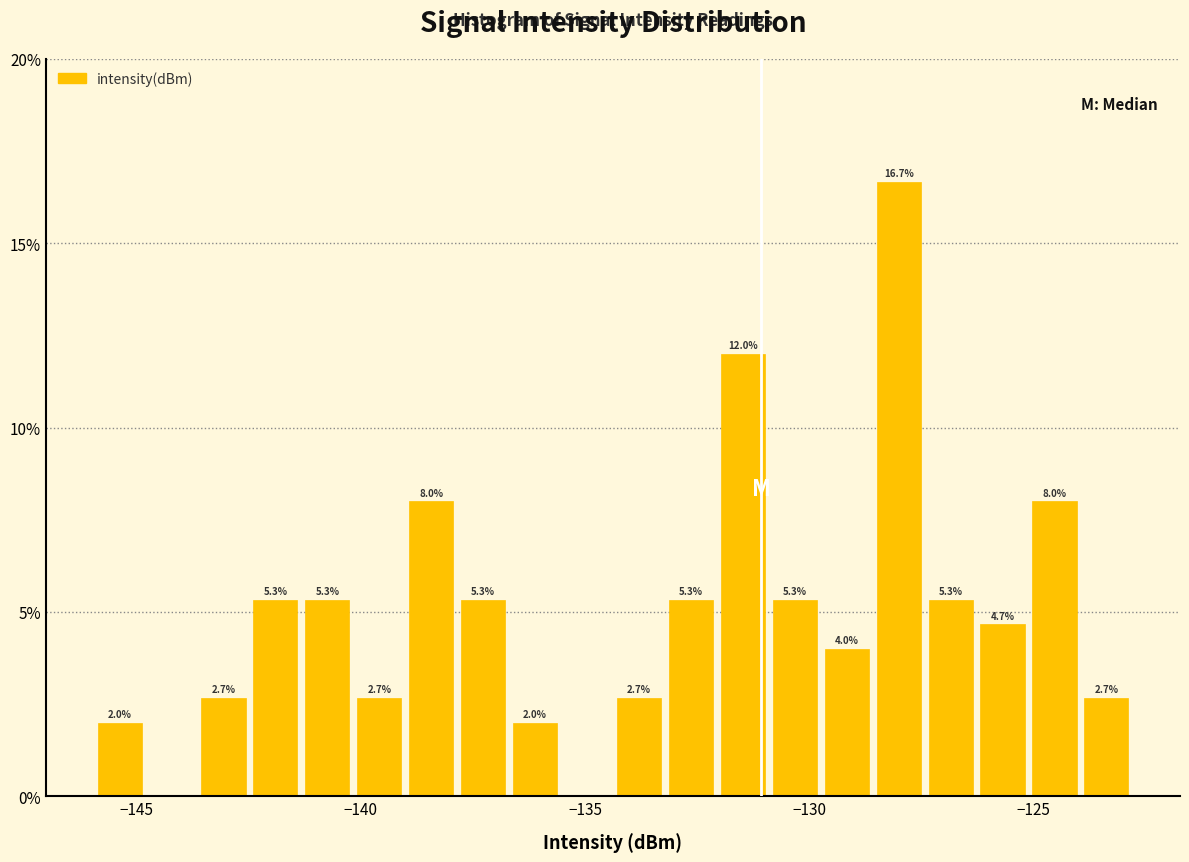

Read against the x-axis, roughly where is the centre of the tallest bar?

-128.0